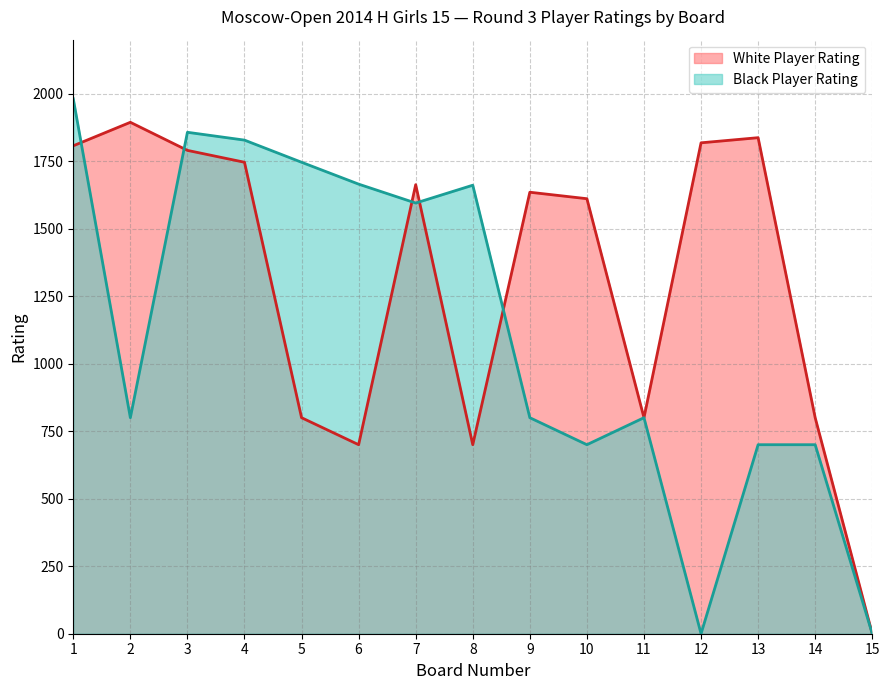

How many interior local peaks does the White Player Rating series have?

4